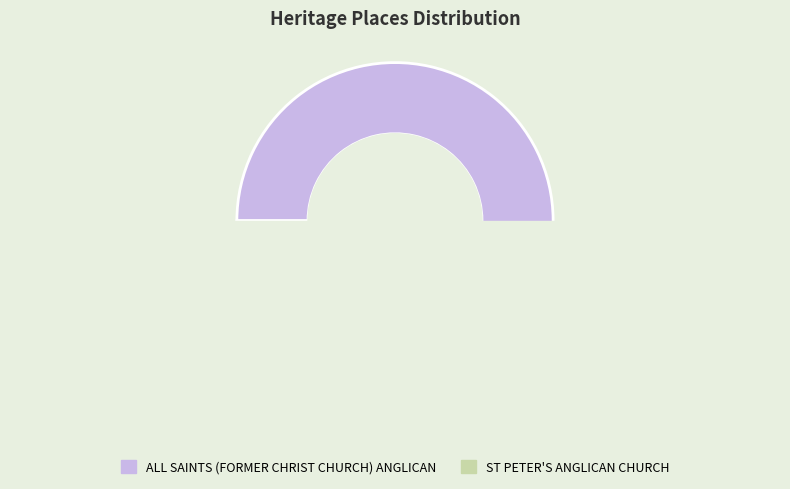

Between ALL SAINTS (FORMER CHRIST CHURCH) ANGLICAN and ST PETER'S ANGLICAN CHURCH, which is larger?

ALL SAINTS (FORMER CHRIST CHURCH) ANGLICAN